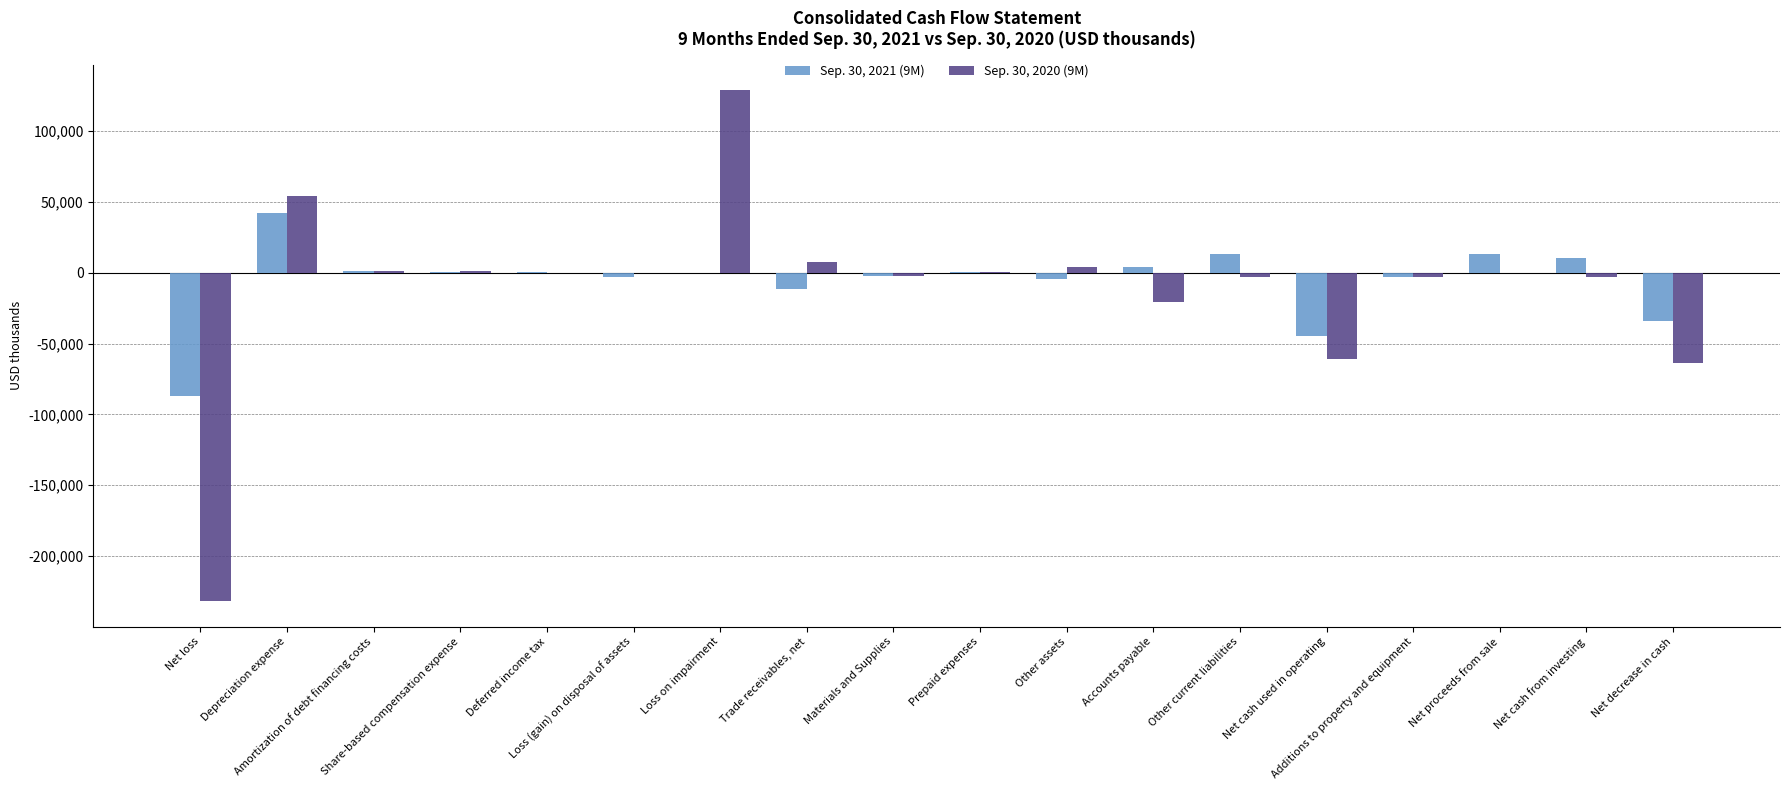

What is the greatest value displayed?

128876